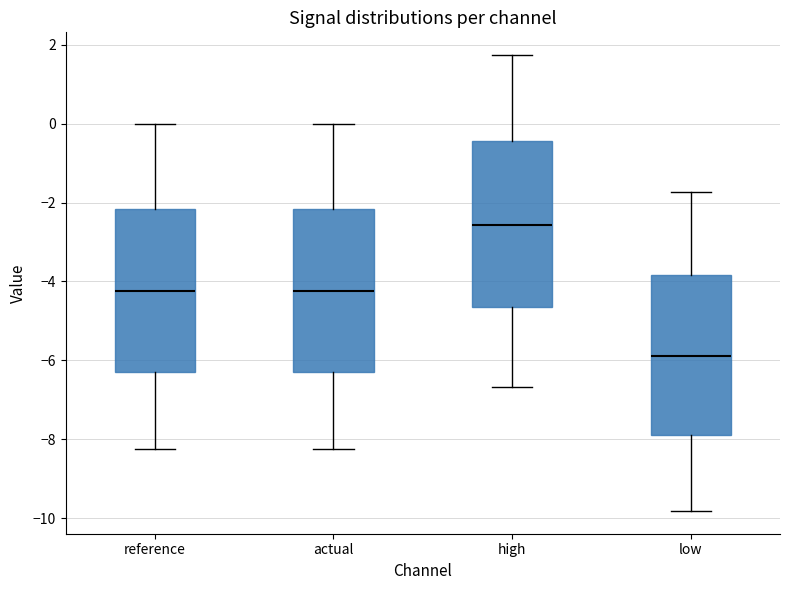

Which box's median line is the highest?

high